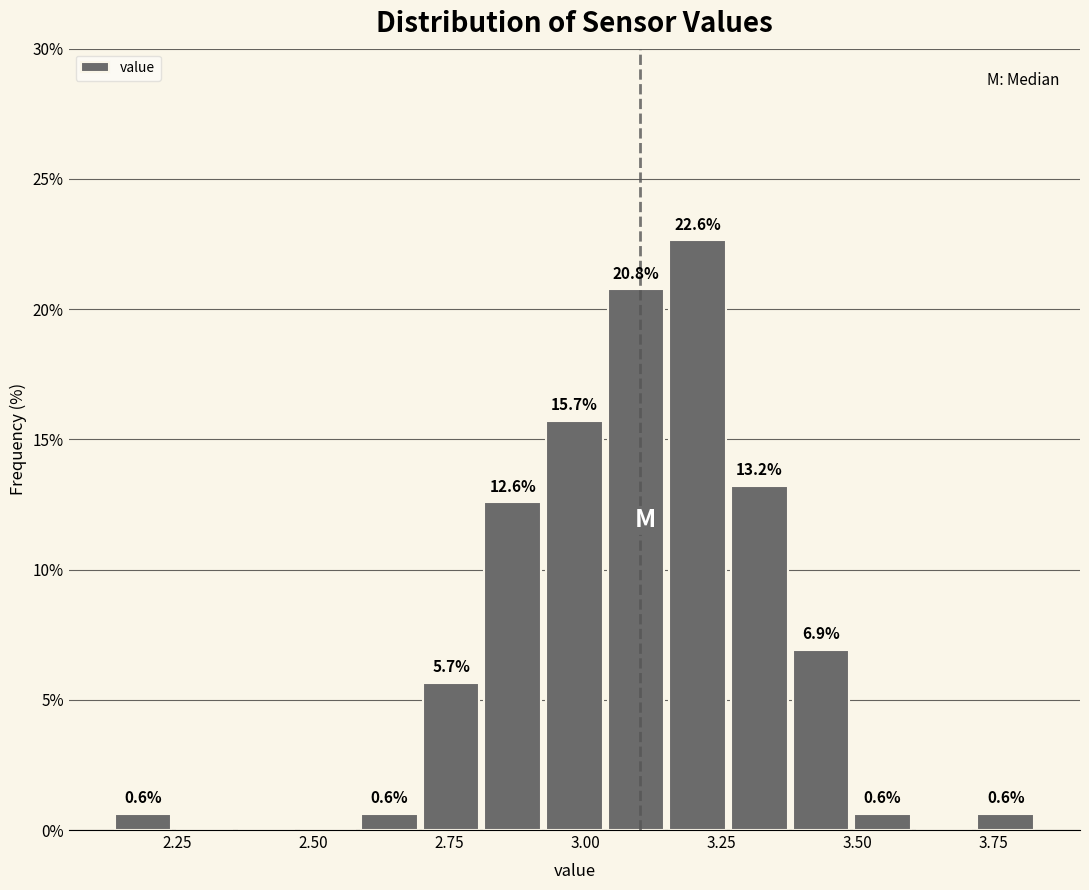

Around what value on the x-axis is the tallest bar? Give the approximate position of its centre, as read against the axis.

3.20